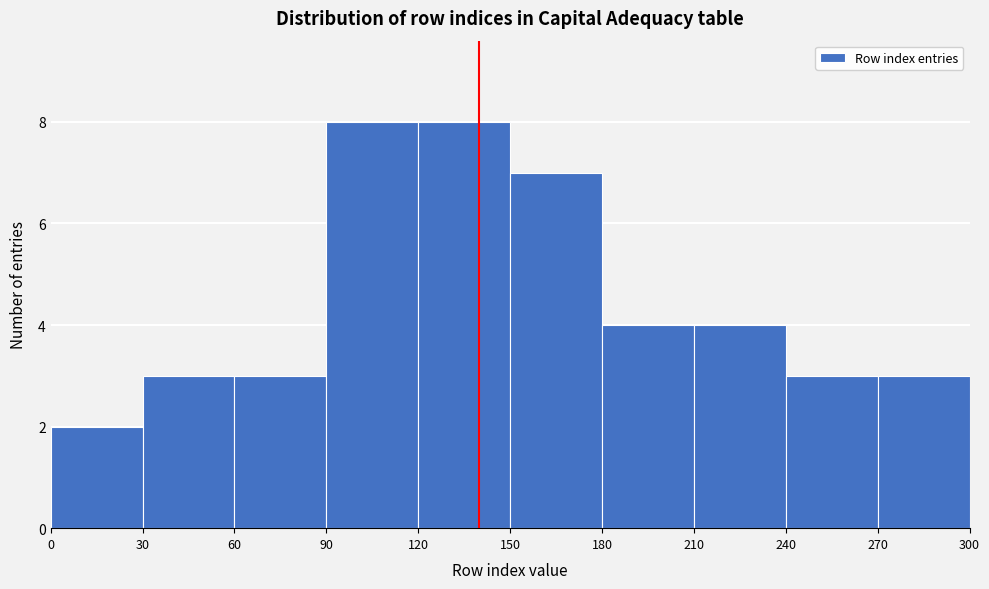

Reading left to right, list every bar in this chart as the range it spans on the x-axis followed by its height. The values are not printed on the chart, so give them approximately, as read against the axis.

0 to 30: 2
30 to 60: 3
60 to 90: 3
90 to 120: 8
120 to 150: 8
150 to 180: 7
180 to 210: 4
210 to 240: 4
240 to 270: 3
270 to 300: 3